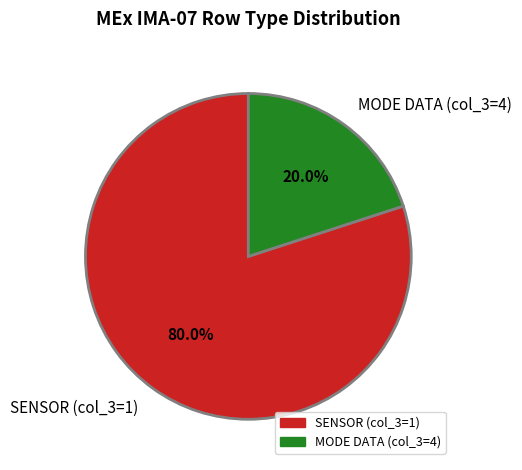

Does any single category account for the majority?

Yes